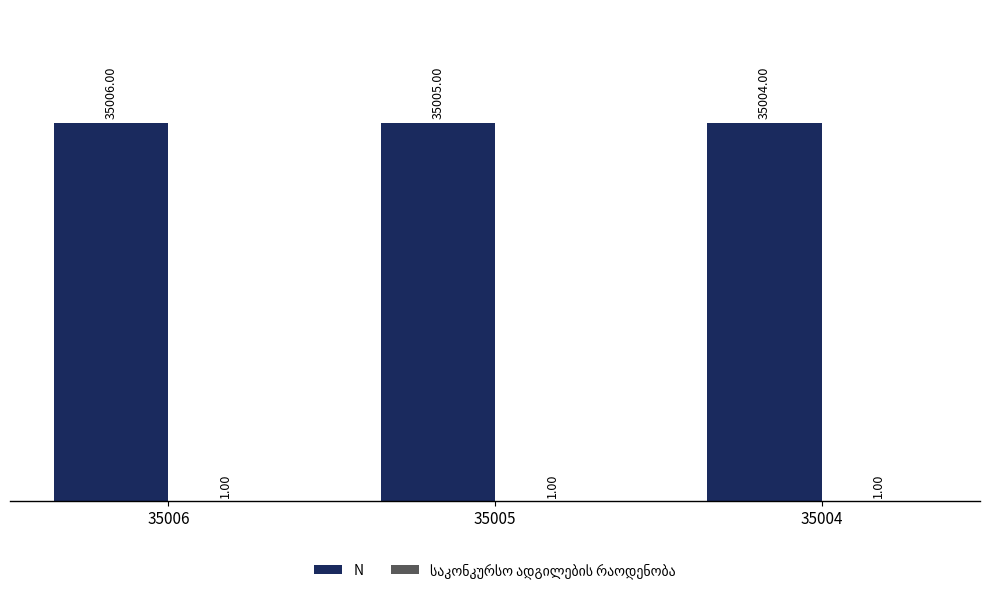

Which series has the widest spread of values?

N